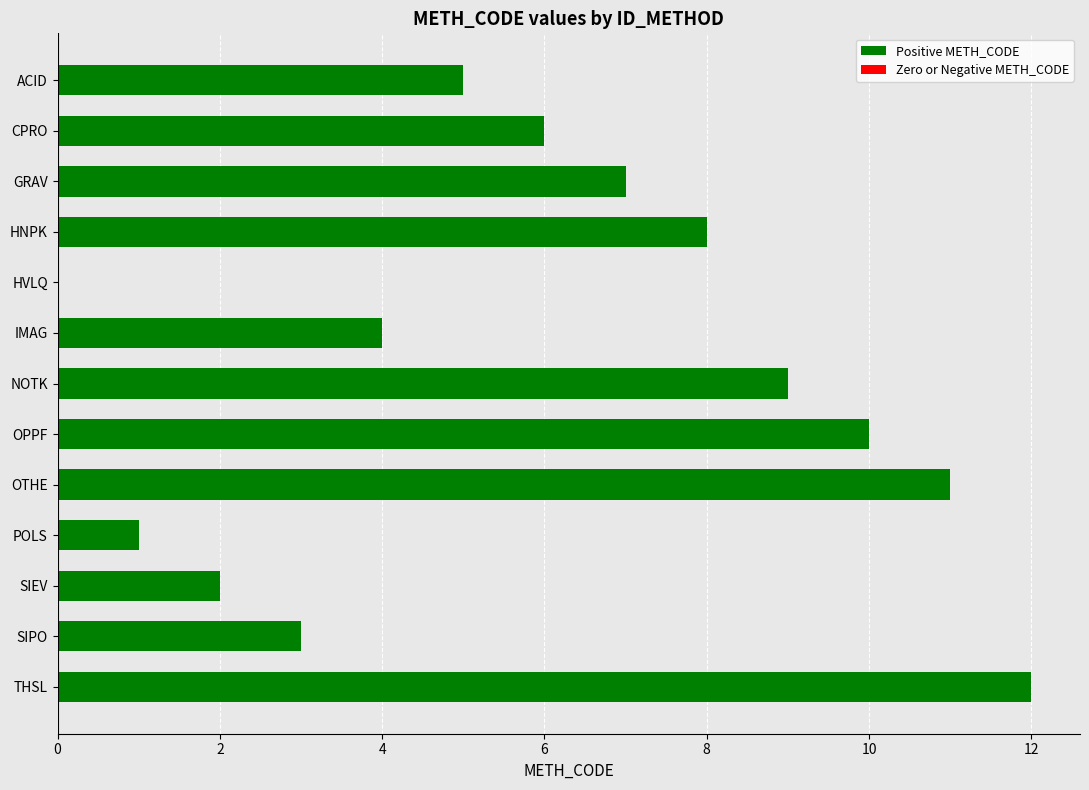

The value at HVLQ is 0. True or false?

True